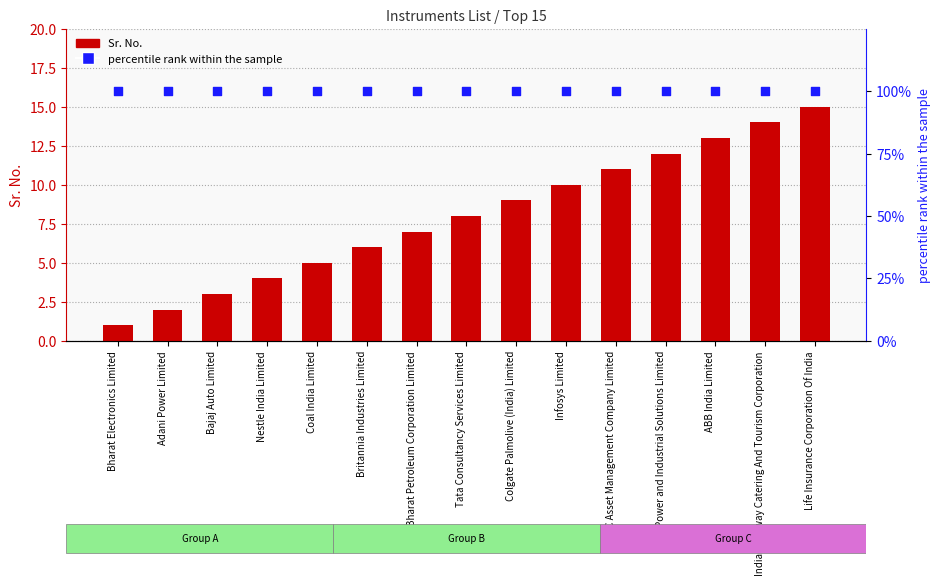

Which series has the widest spread of Y values?

Sr. No.